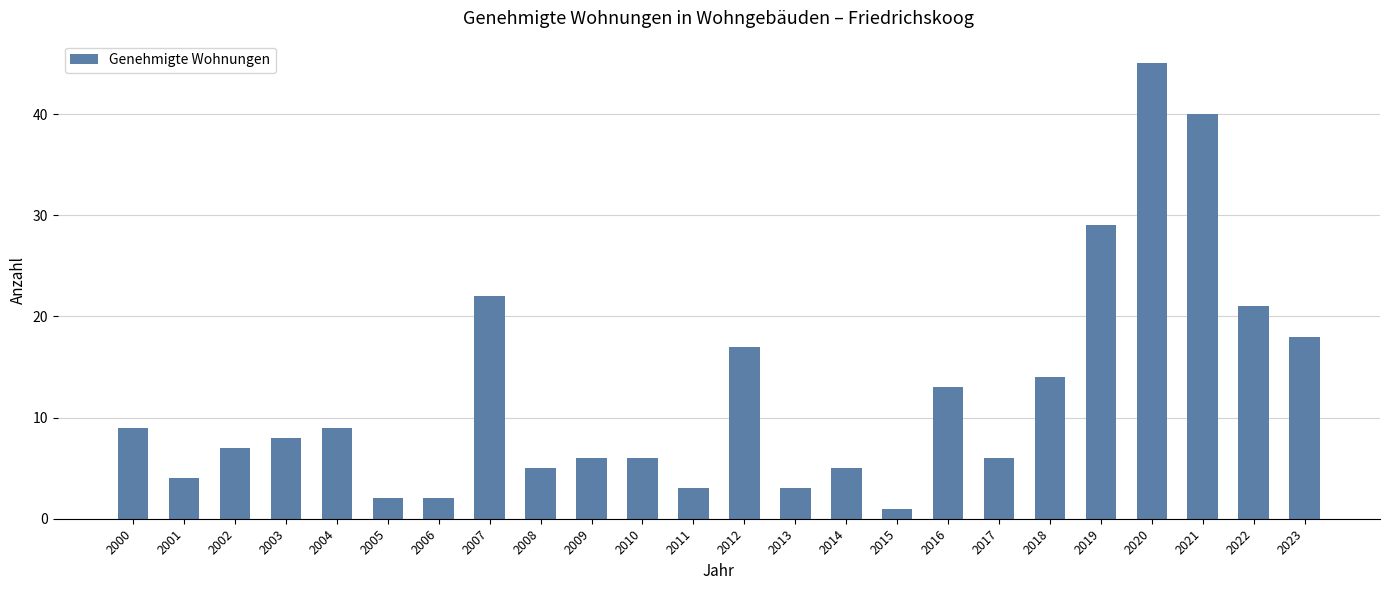

Between 2002 and 2003, which is larger?

2003